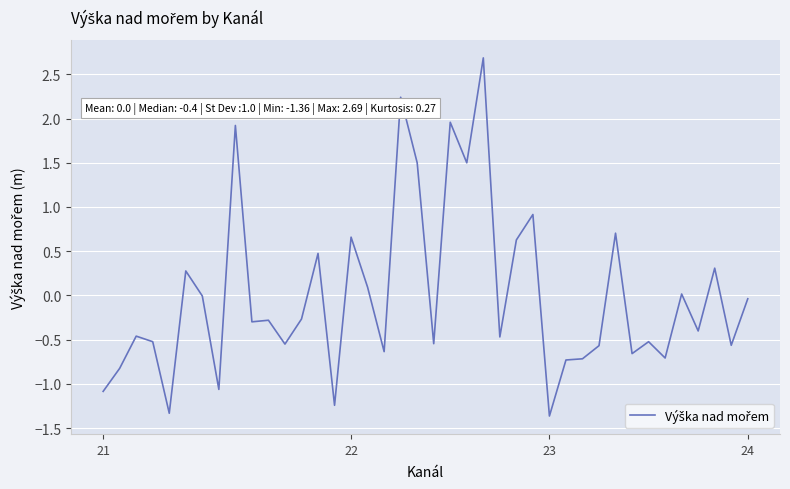

What is the greatest value displayed?

2.7